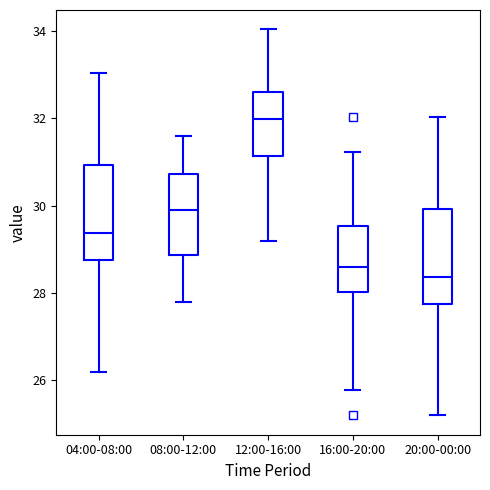

Which box has the lowest median line?

20:00-00:00